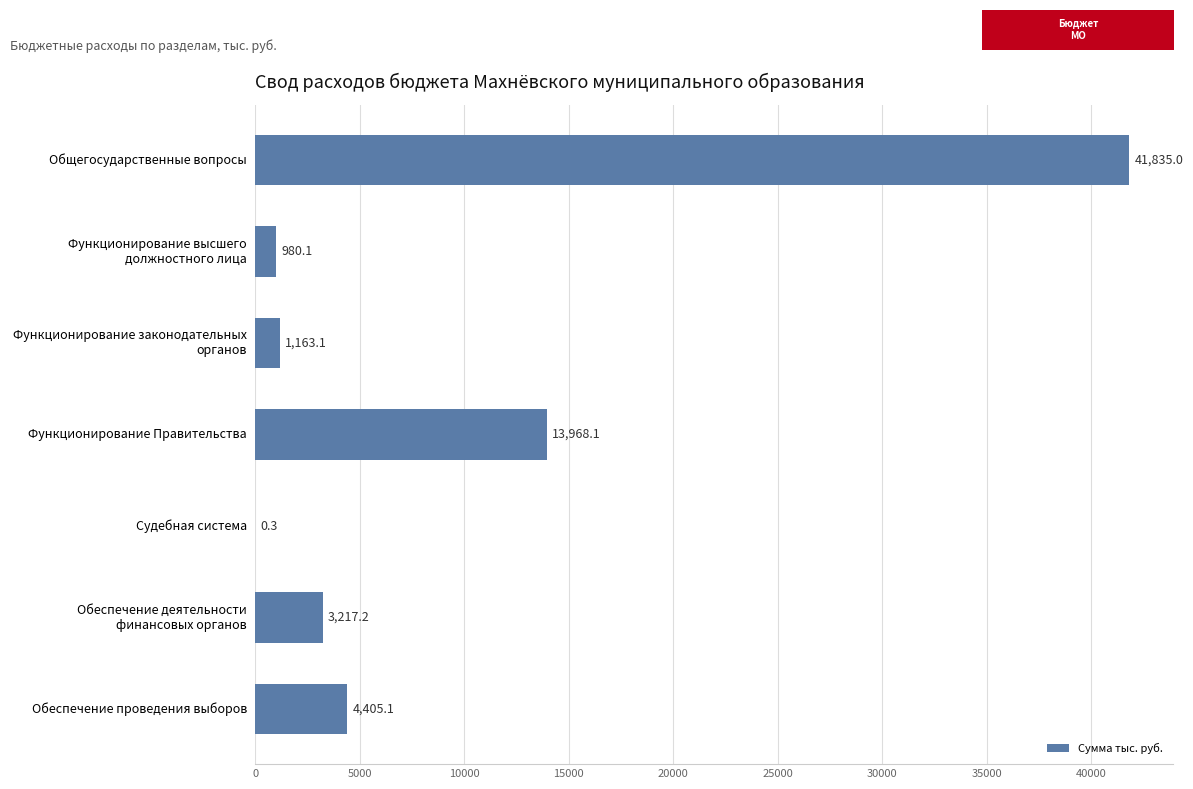

How many distinct data groups are displayed?

1